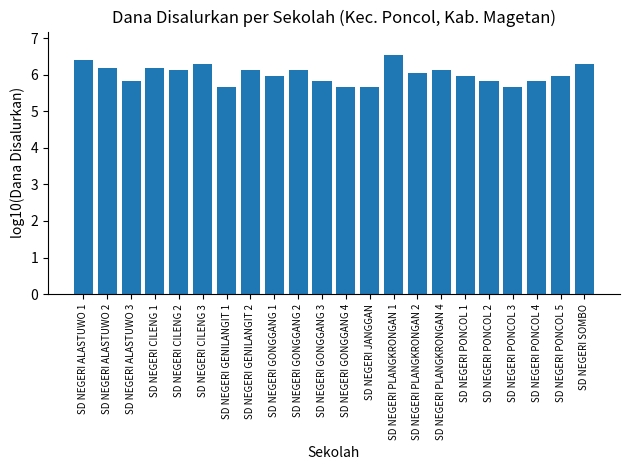

Which has a higher value, SD NEGERI PONCOL 2 or SD NEGERI PONCOL 3?

SD NEGERI PONCOL 2